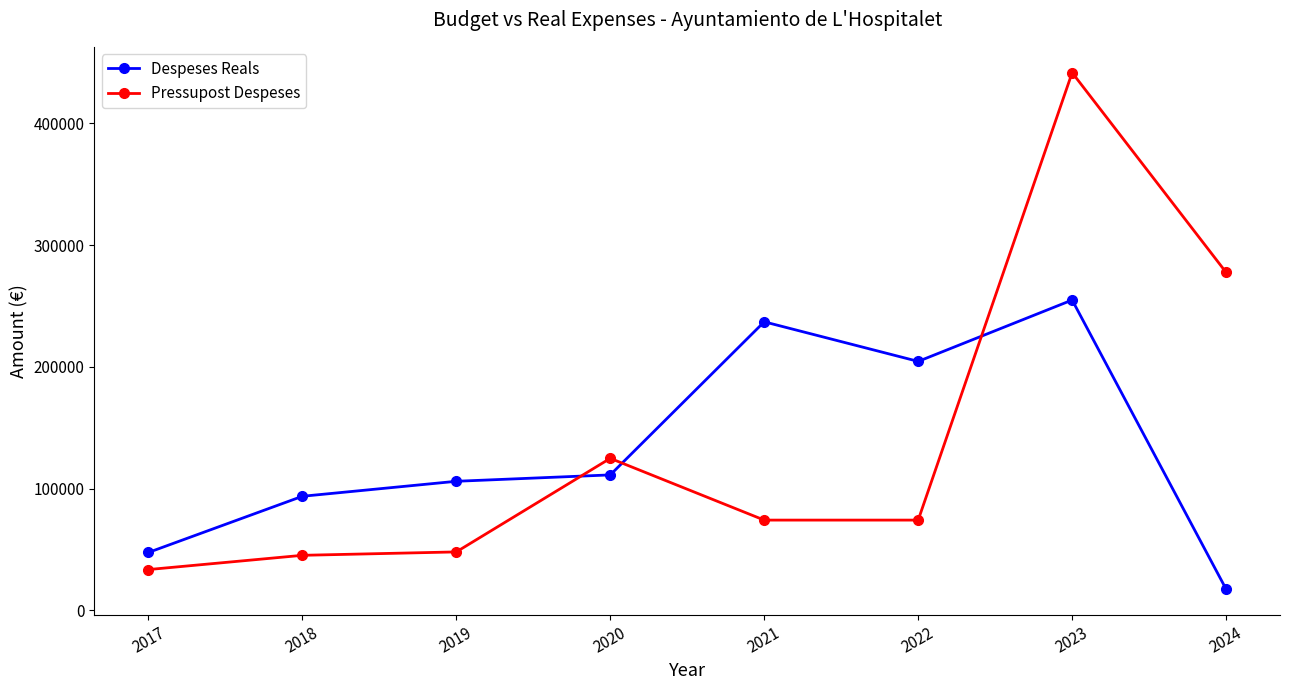

Where do Pressupost Despeses and Despeses Reals first cross each other?

2019 and 2020